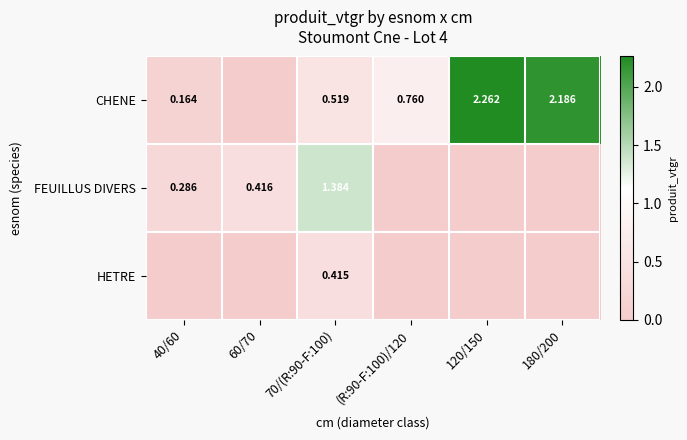

What is the difference between the FEUILLUS DIVERS values at 120/150 and 60/70?

0.4